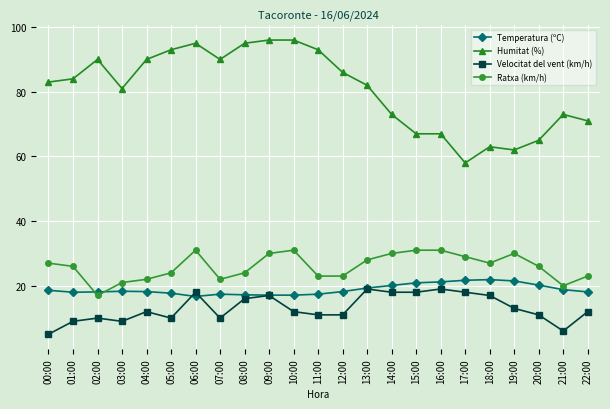

True or false: Velocitat del vent (km/h) and Temperatura (ºC) intersect in this chart.

True